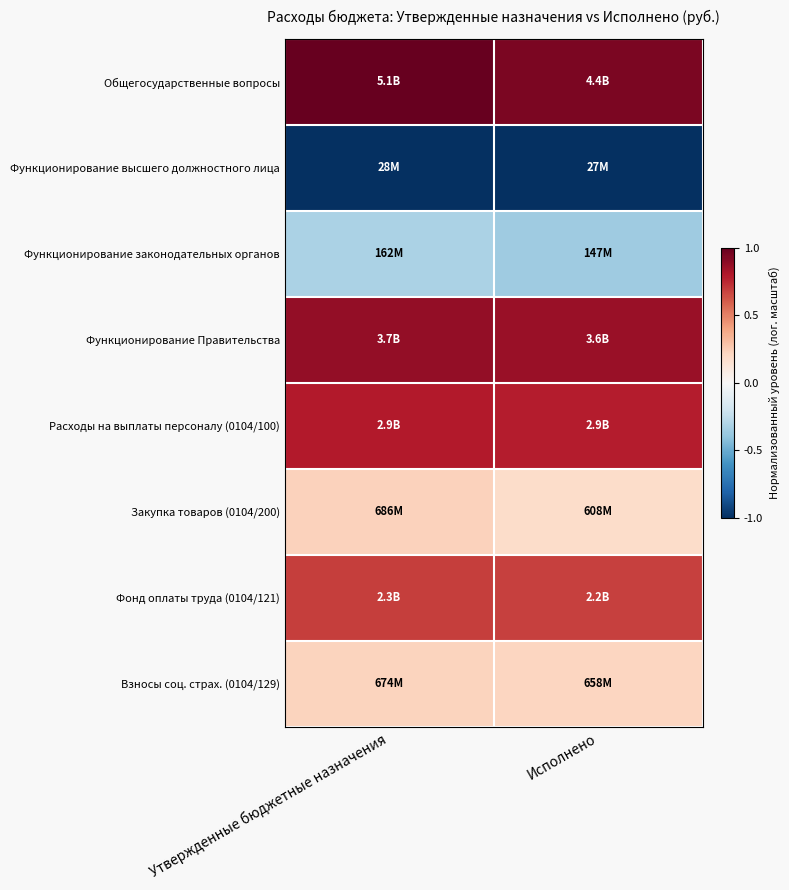

Reading left to right, transcribe all the data shown in this chart.

Общегосударственные вопросы: Утвержденные бюджетные назначения=1.0	Исполнено=0.9
Функционирование высшего должностного лица: Утвержденные бюджетные назначения=-1.0	Исполнено=-1.0
Функционирование законодательных органов: Утвержденные бюджетные назначения=-0.3	Исполнено=-0.4
Функционирование Правительства: Утвержденные бюджетные назначения=0.9	Исполнено=0.9
Расходы на выплаты персоналу (0104/100): Утвержденные бюджетные назначения=0.8	Исполнено=0.8
Закупка товаров (0104/200): Утвержденные бюджетные назначения=0.2	Исполнено=0.2
Фонд оплаты труда (0104/121): Утвержденные бюджетные назначения=0.7	Исполнено=0.7
Взносы соц. страх. (0104/129): Утвержденные бюджетные назначения=0.2	Исполнено=0.2